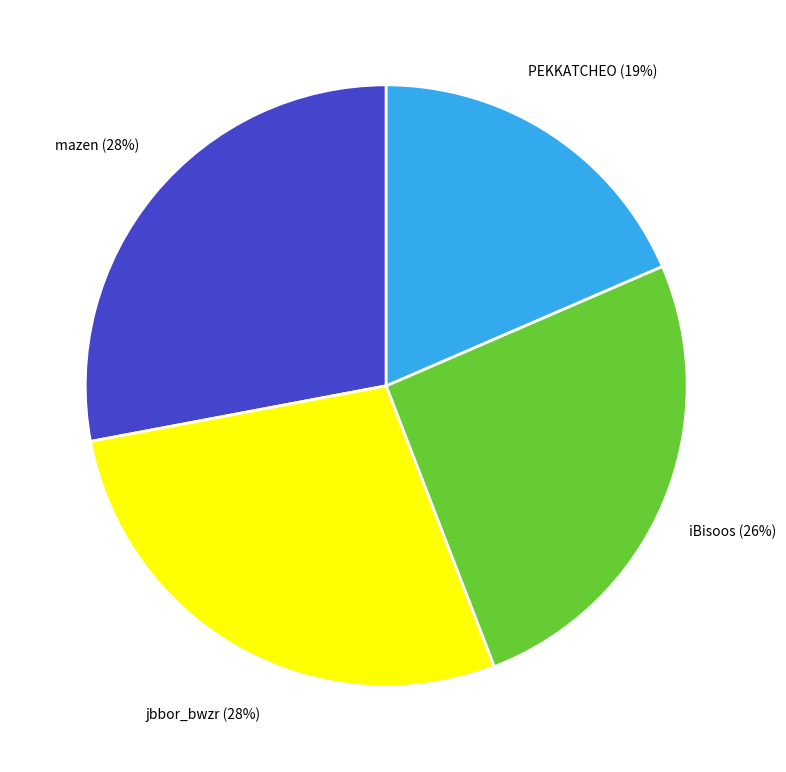

Is there any slice that represents more than half of the pie?

No